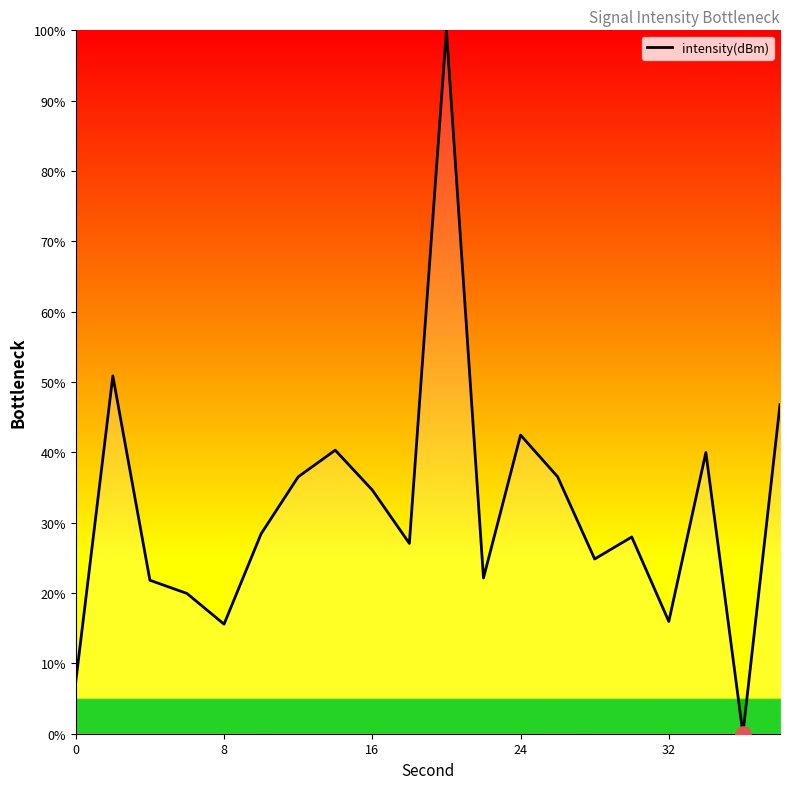

What is the difference between the maximum and minimum values?

100.0